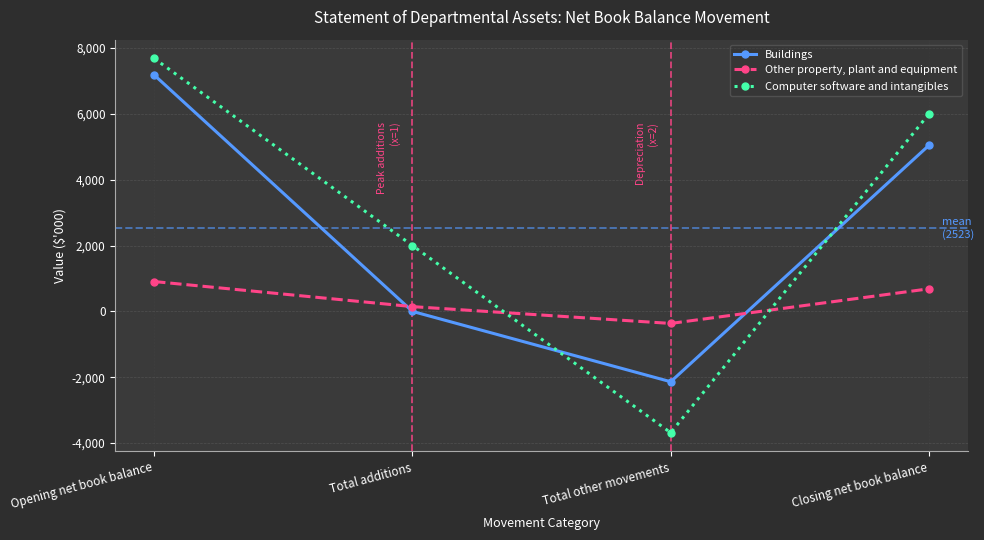

What is the lowest value of the Other property, plant and equipment series?

-366